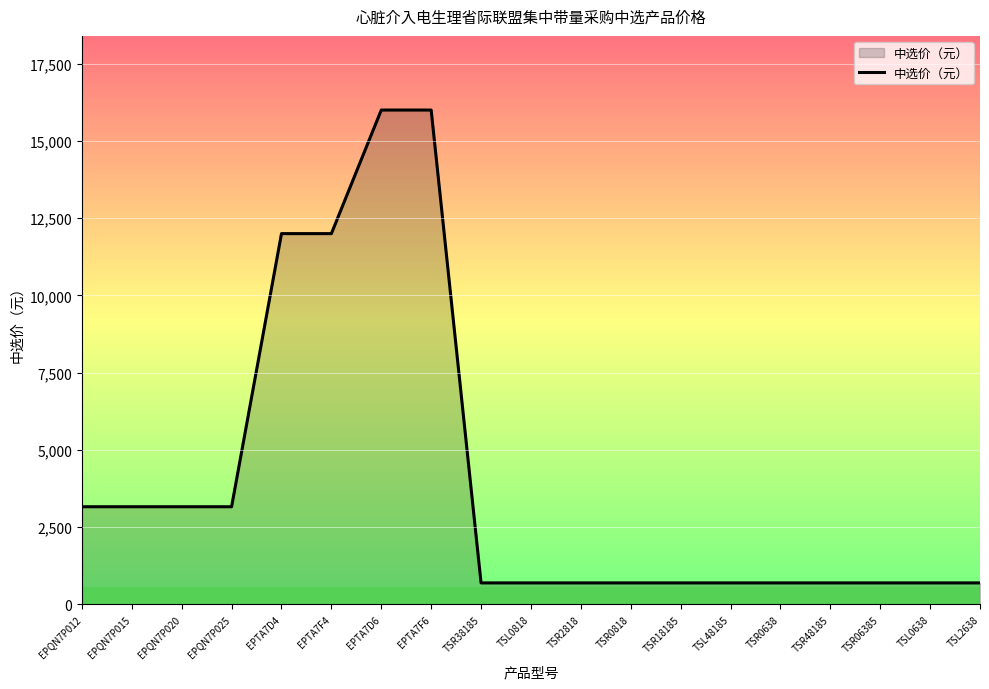

The value at EPQN7P025 is 3160. True or false?

True